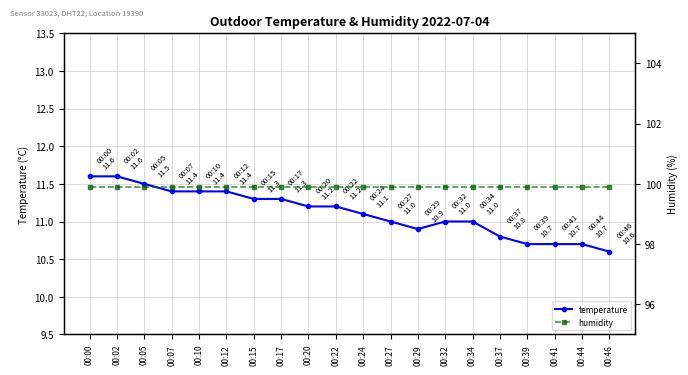

True or false: temperature has more than 1 points higher than both neighbors.

False